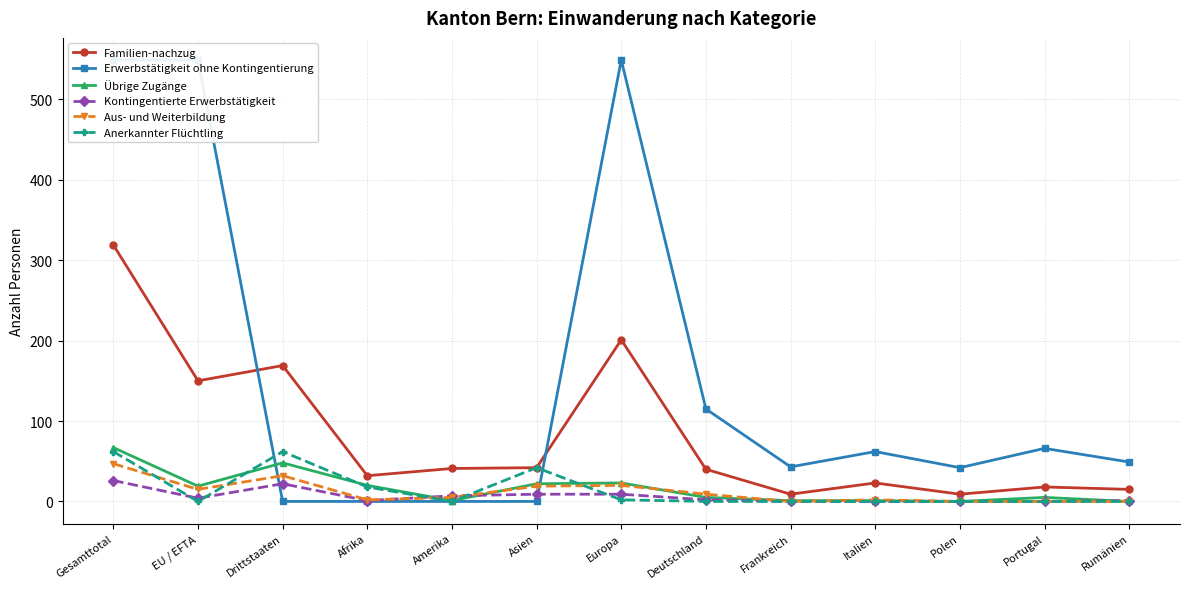

Which series has the widest spread of values?

Erwerbstätigkeit ohne Kontingentierung